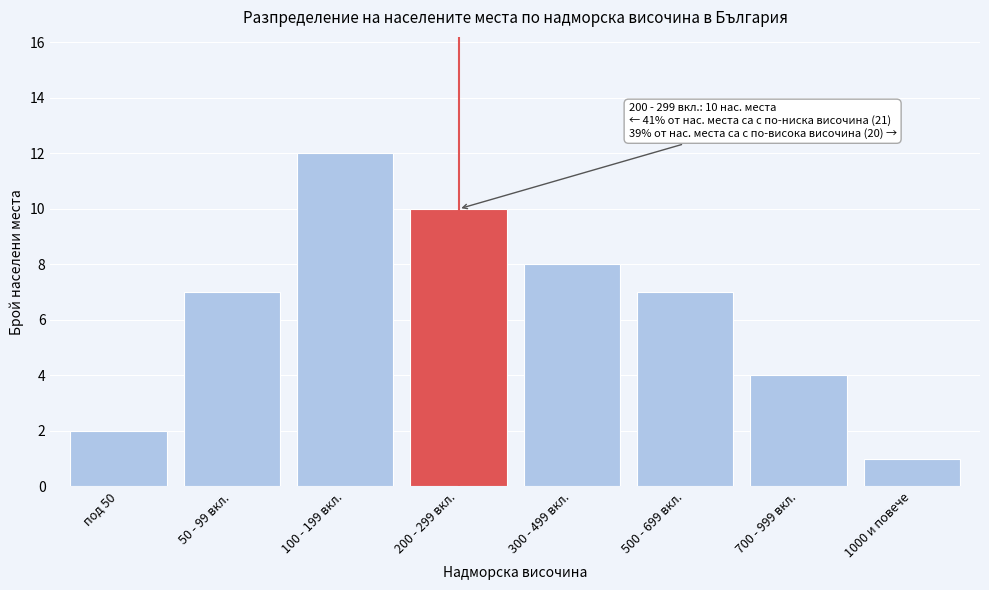

Reading left to right, what are all the values shown in this chart?

2	7	12	10	8	7	4	1